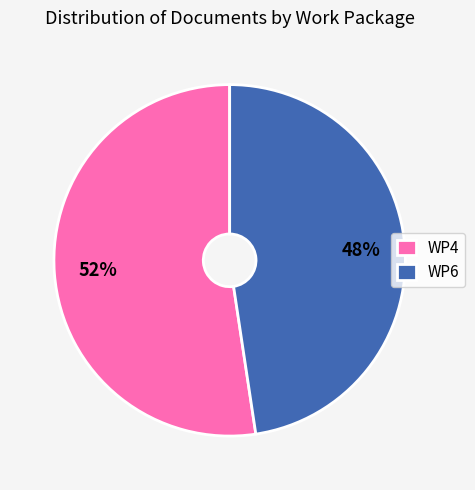

Which slice is the largest?

WP4